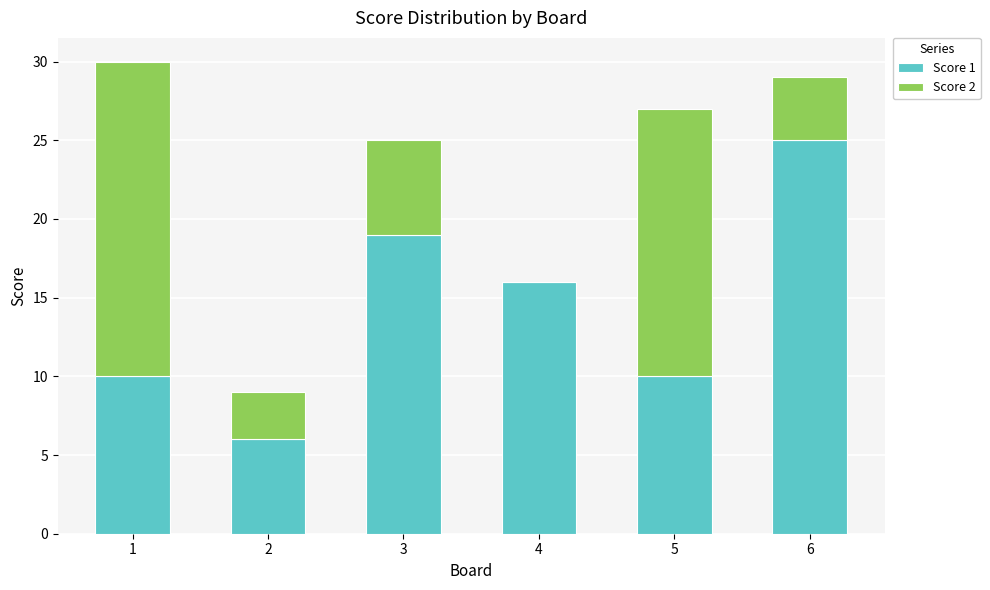

Are the bars grouped side by side (vs. stacked)?

No